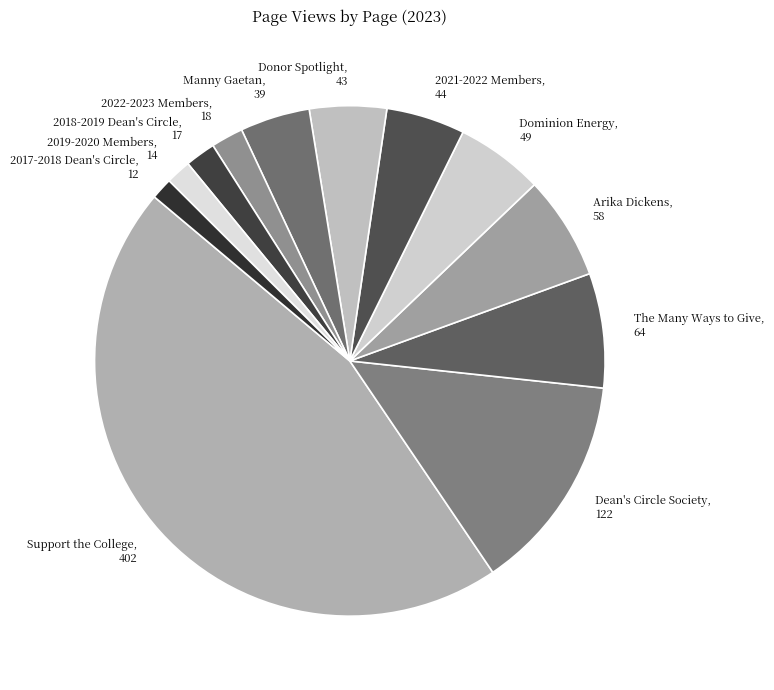

Combined, do Arika Dickens, 58 and 2017-2018 Dean's Circle, 12 account for over 50%?

No